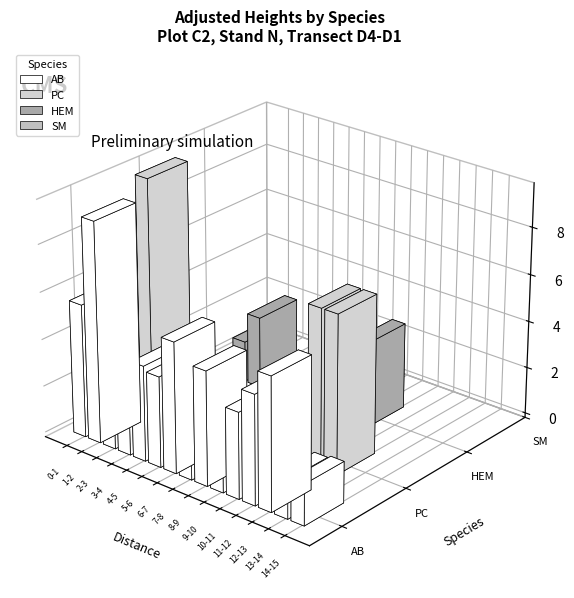

Which series changed the most between 8-9 and 9-10?

HEM